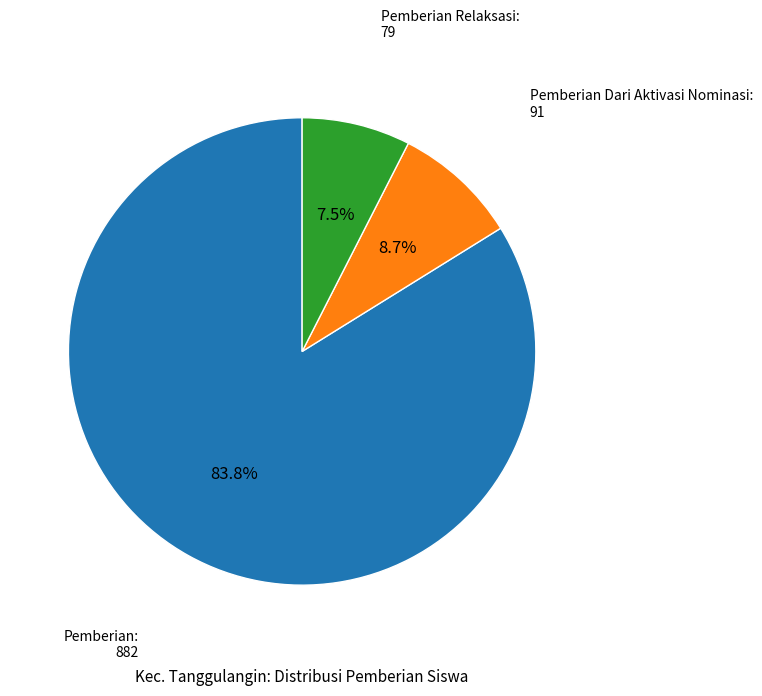

Is there any slice that represents more than half of the pie?

Yes